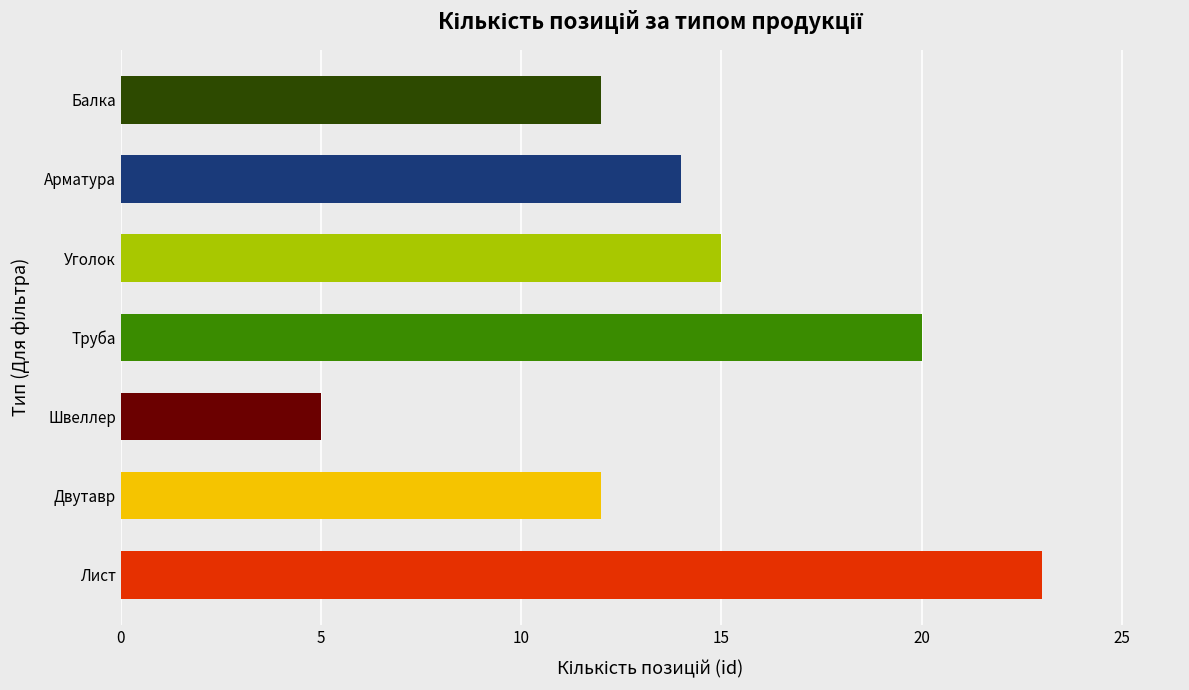

What is the average value?

14